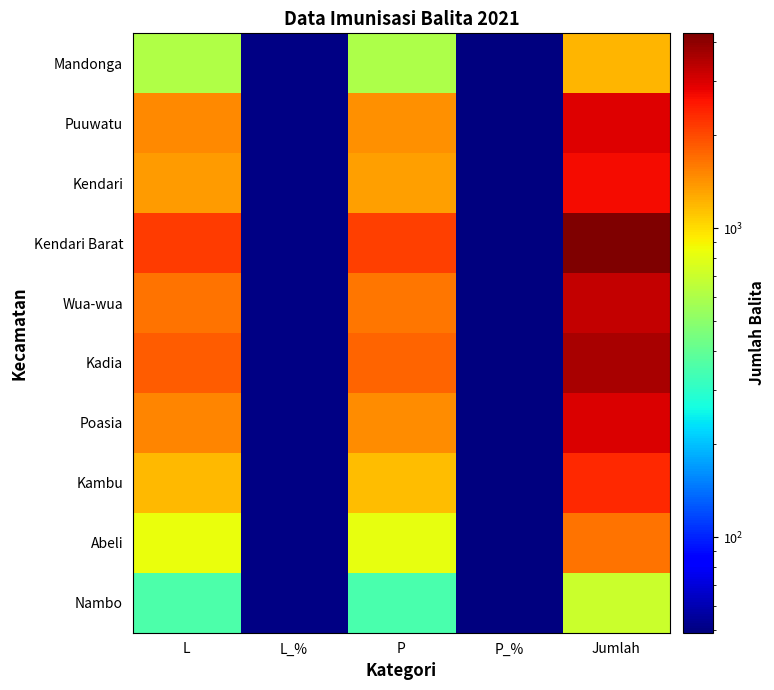

Reading left to right, list all the values displayed in this chart.

Mandonga: L=613	L_%=50	P=599	P_%=49	Jumlah=1212
Puuwatu: L=1478	L_%=50	P=1442	P_%=49	Jumlah=2920
Kendari: L=1373	L_%=50	P=1339	P_%=49	Jumlah=2712
Kendari Barat: L=2161	L_%=50	P=2109	P_%=49	Jumlah=4270
Wua-wua: L=1662	L_%=50	P=1622	P_%=49	Jumlah=3284
Kadia: L=1826	L_%=50	P=1782	P_%=49	Jumlah=3608
Poasia: L=1503	L_%=50	P=1467	P_%=49	Jumlah=2970
Kambu: L=1192	L_%=50	P=1163	P_%=49	Jumlah=2355
Abeli: L=837	L_%=50	P=818	P_%=49	Jumlah=1655
Nambo: L=356	L_%=50	P=348	P_%=49	Jumlah=704